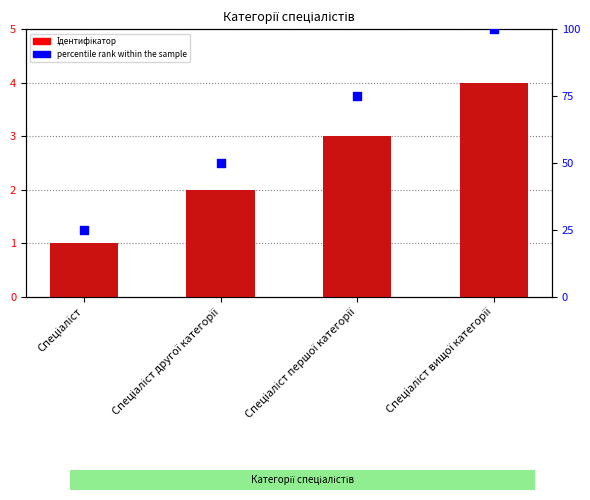

Is the value of percentile rank within the sample at Спеціаліст першої категорії greater than the value of Ідентифікатор at Спеціаліст?

Yes